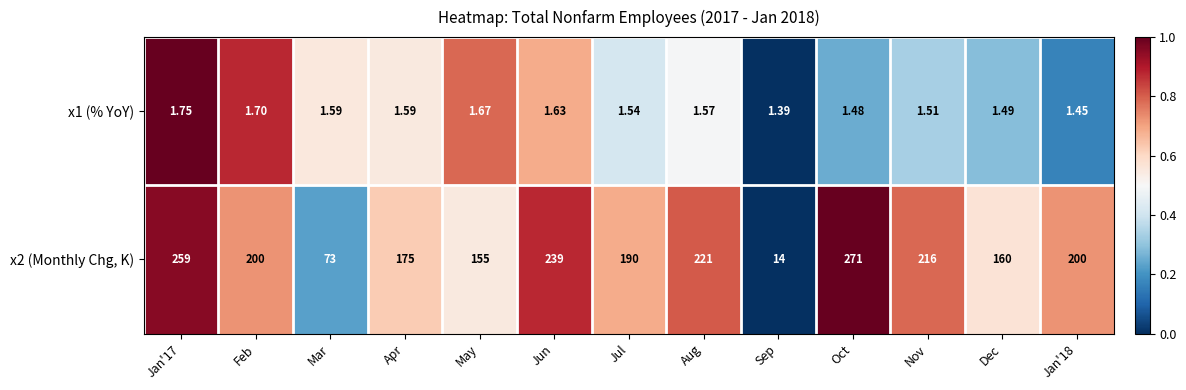

Is the value of x1 (% YoY) at Jan'18 greater than the value of x2 (Monthly Chg, K) at Sep?

No